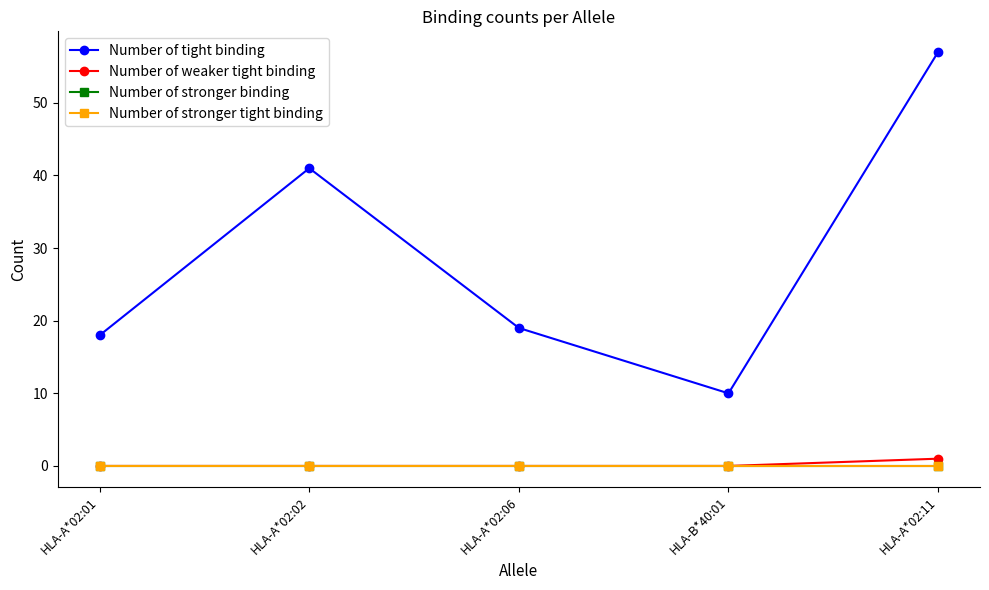

True or false: Number of weaker tight binding and Number of stronger tight binding intersect in this chart.

False